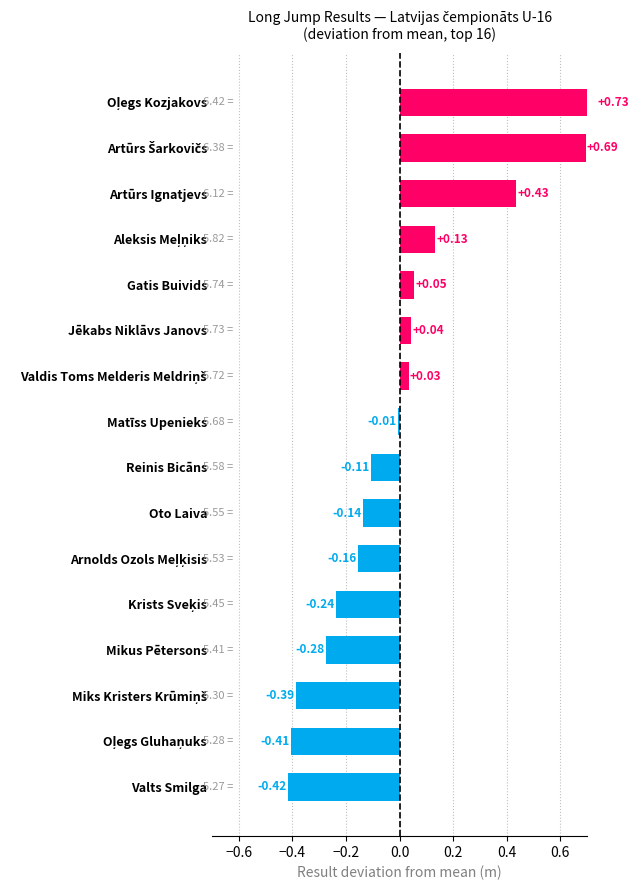

Between Mikus Pētersons and Miks Kristers Krūmiņš, which is larger?

Mikus Pētersons